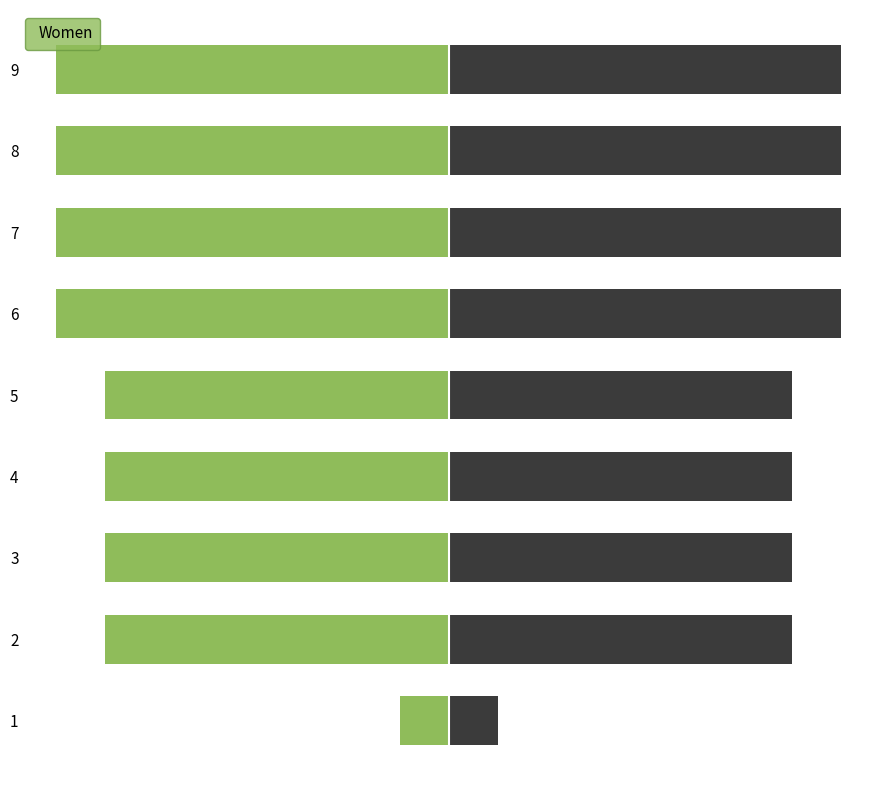

True or false: Women has a value of -24 at 9.

False